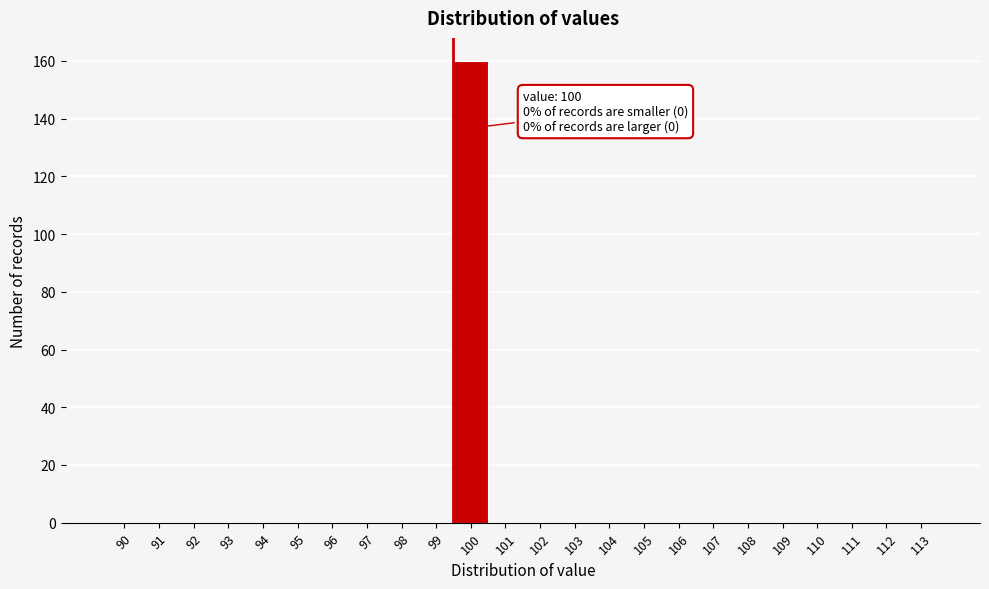

Reading right to left, transcribe all the data shown in this chart.

113=0	112=0	111=0	110=0	109=0	108=0	107=0	106=0	105=0	104=0	103=0	102=0	101=0	100=160	99=0	98=0	97=0	96=0	95=0	94=0	93=0	92=0	91=0	90=0